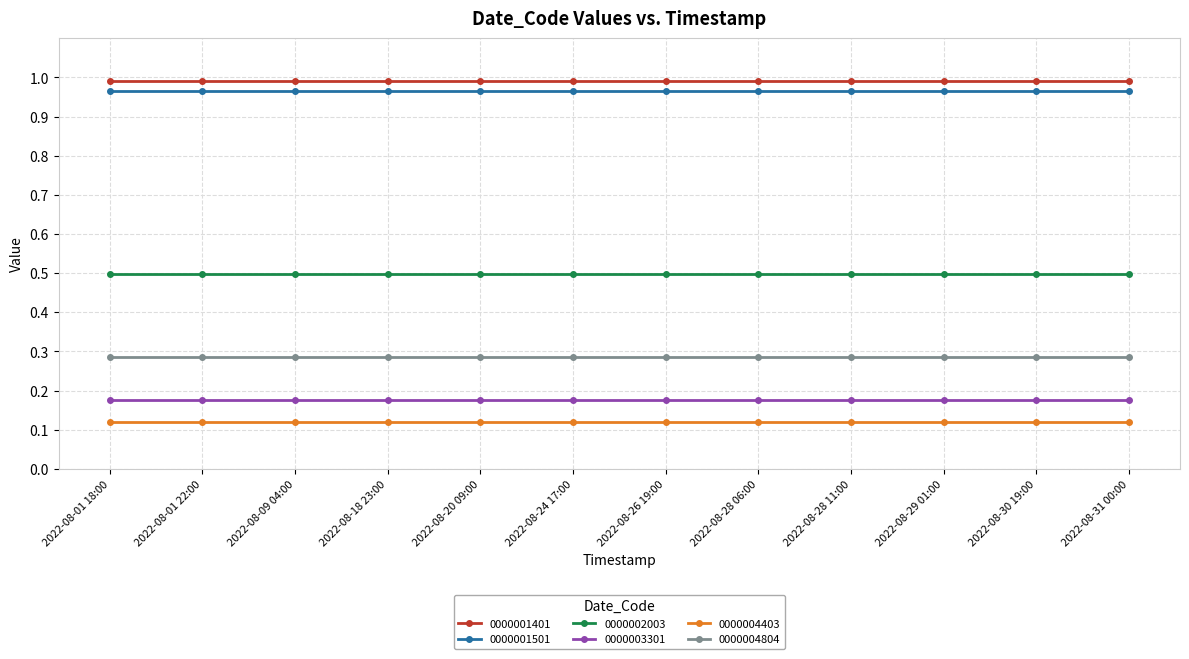

What is the total value across all series at 2022-08-28 06:00?

3.0